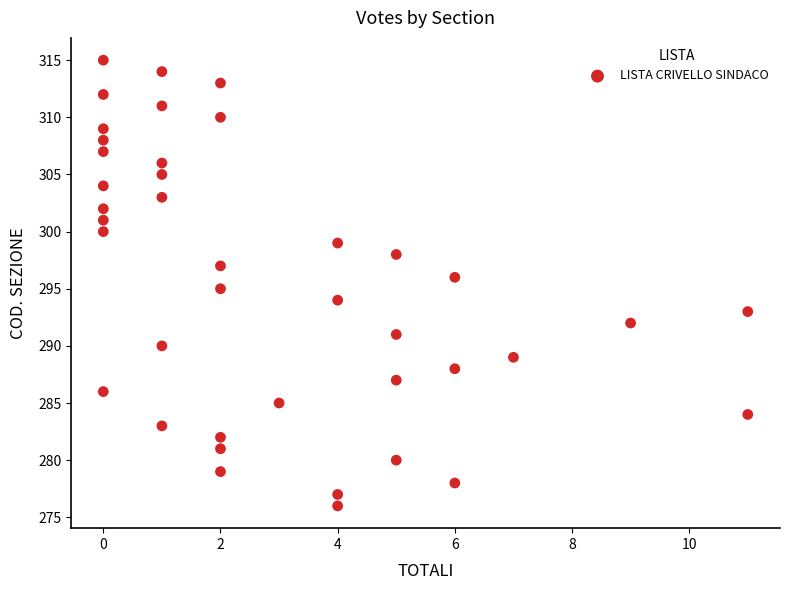

What is the range of X values (max minus min)?

11